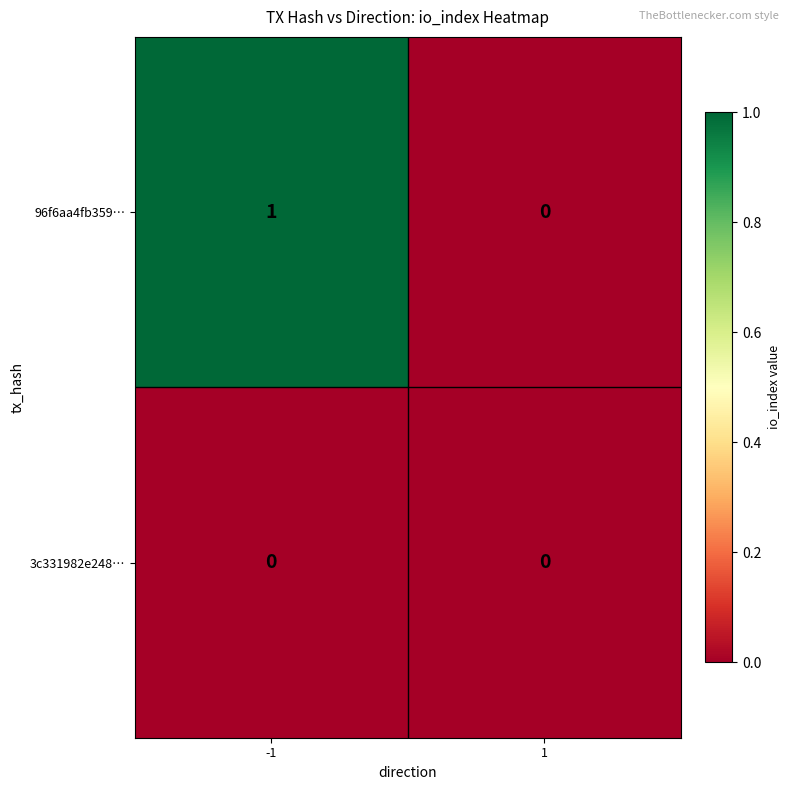

The value of 3c331982e248… at -1 is 0. True or false?

True